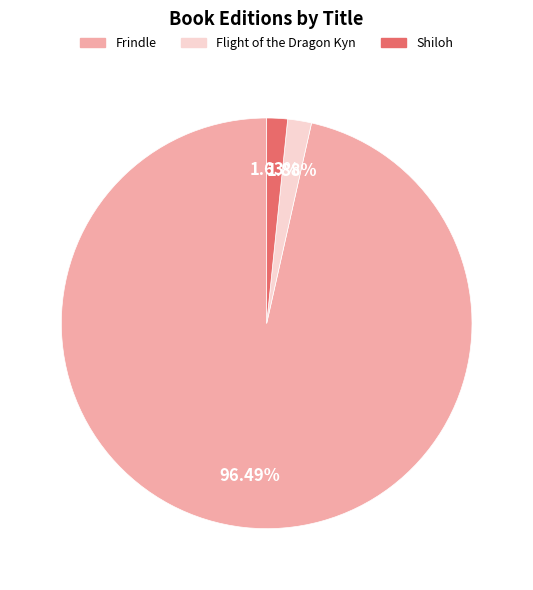

Approximately how many times larger is the value at Shiloh compared to Flight of the Dragon Kyn?

0.9